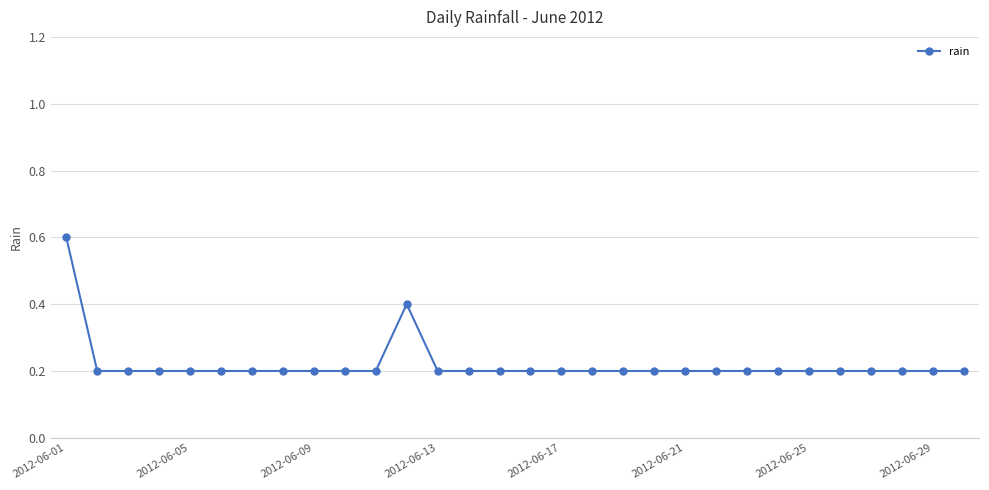

What is the value of the 16th point from the left?

0.2